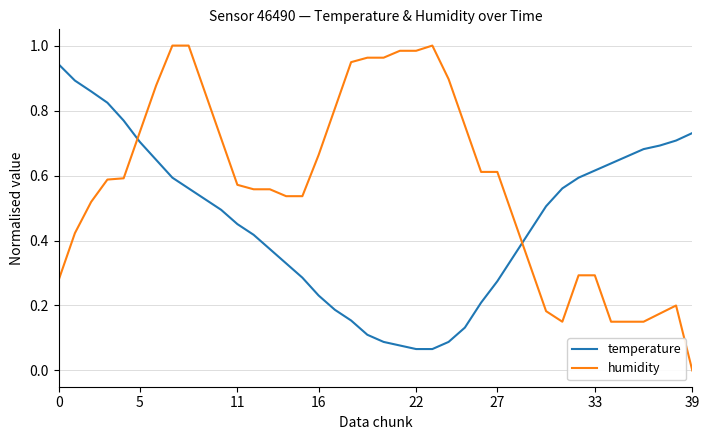

Which series ends up on top after the final intersection of humidity and temperature?

temperature